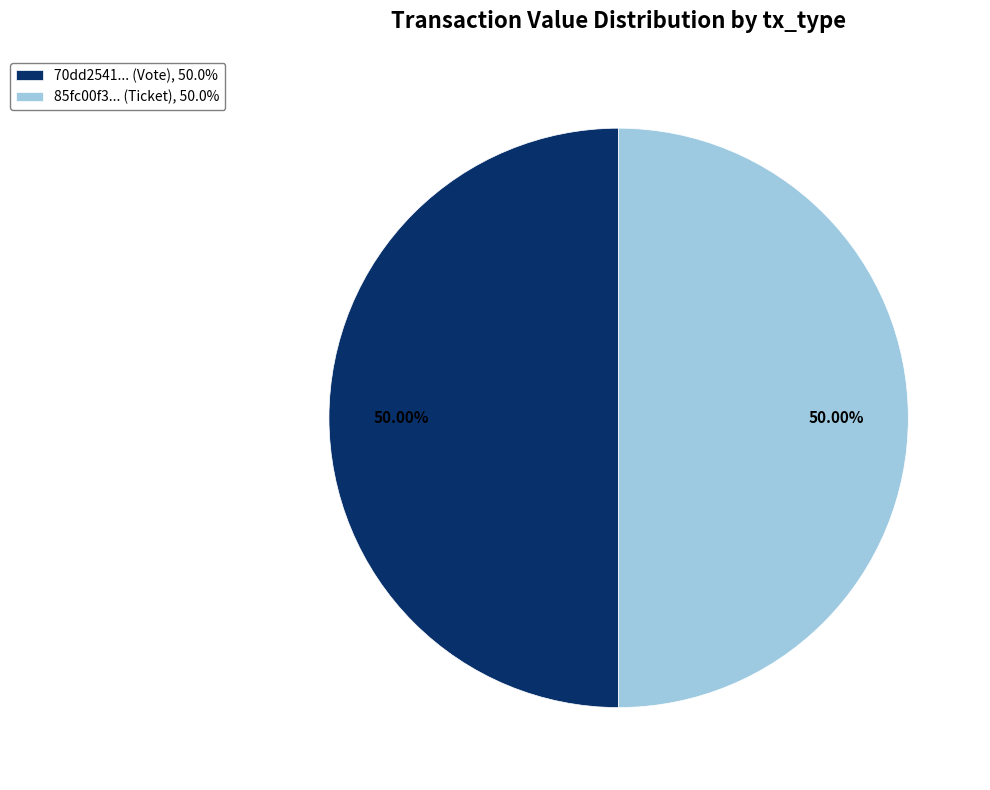

Do 70dd2541... (Vote), 50.0% and 85fc00f3... (Ticket), 50.0% together represent more than half of the pie?

Yes